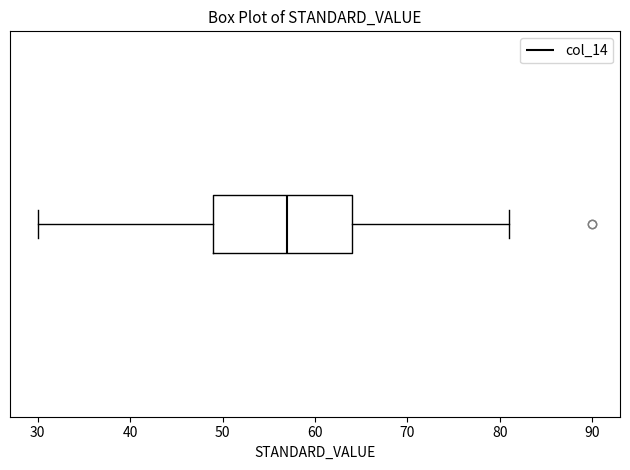

Read this box plot against the x-axis: the position of the median line, the range covered by the box, and the ends of both whiskers. The values are not printed on the chart, so give them approximately, as read against the axis.

median 57, box 49 to 64, whiskers 30 to 81